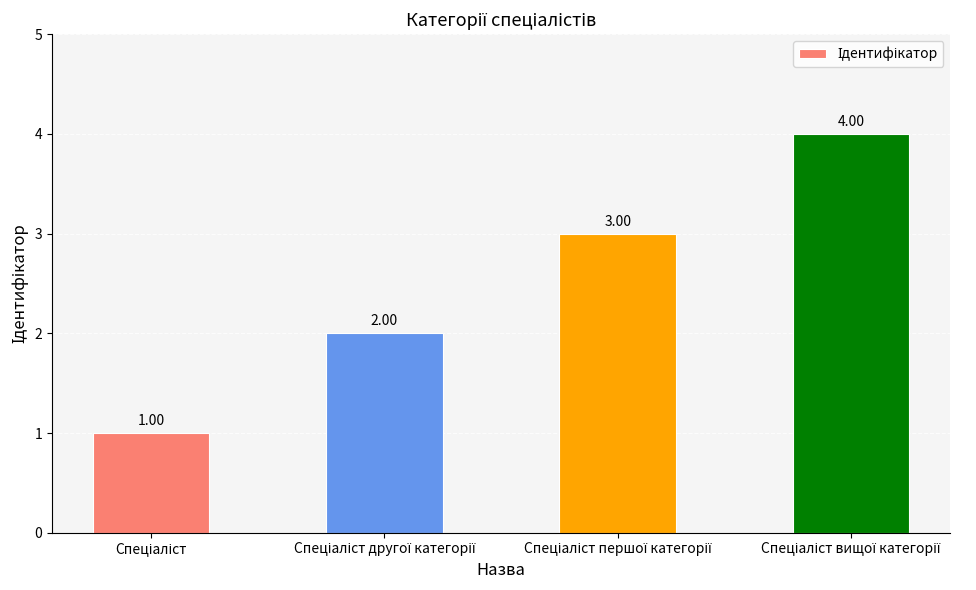

What is the difference between the maximum and minimum values?

3